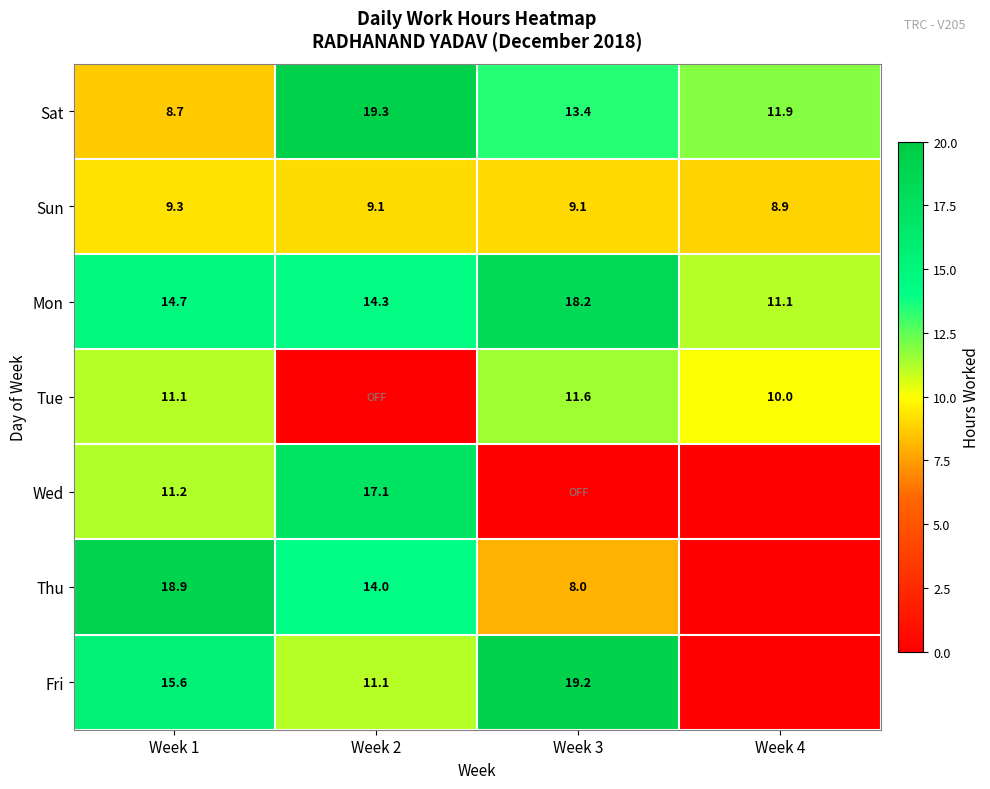

How many series are shown in this chart?

7